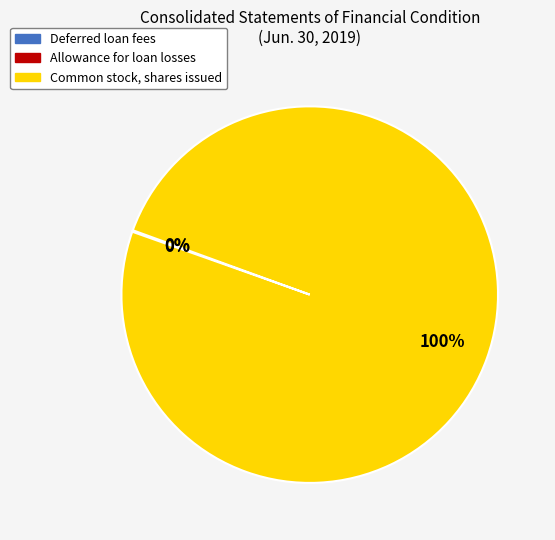

Is it true that Common stock, shares issued is 100% of the pie?

True